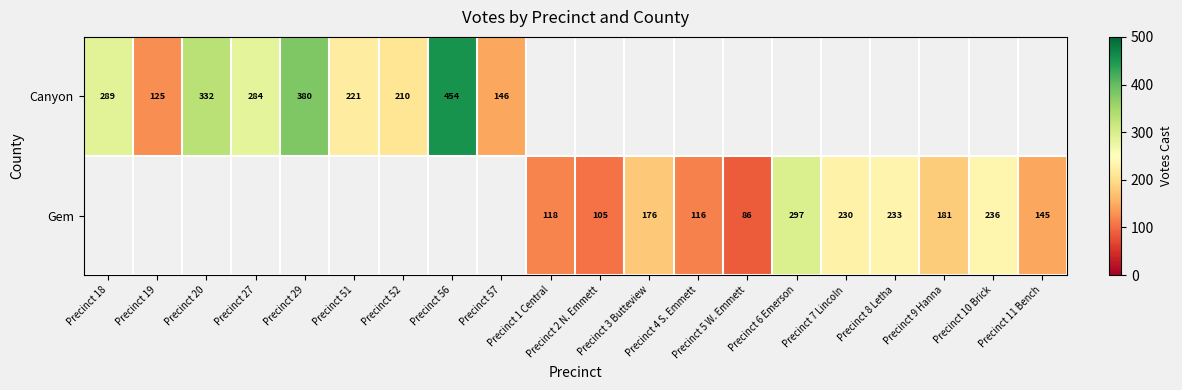

Is the value of Gem at Precinct 5 W. Emmett greater than the value of Canyon at Precinct 9 Hanna?

Yes